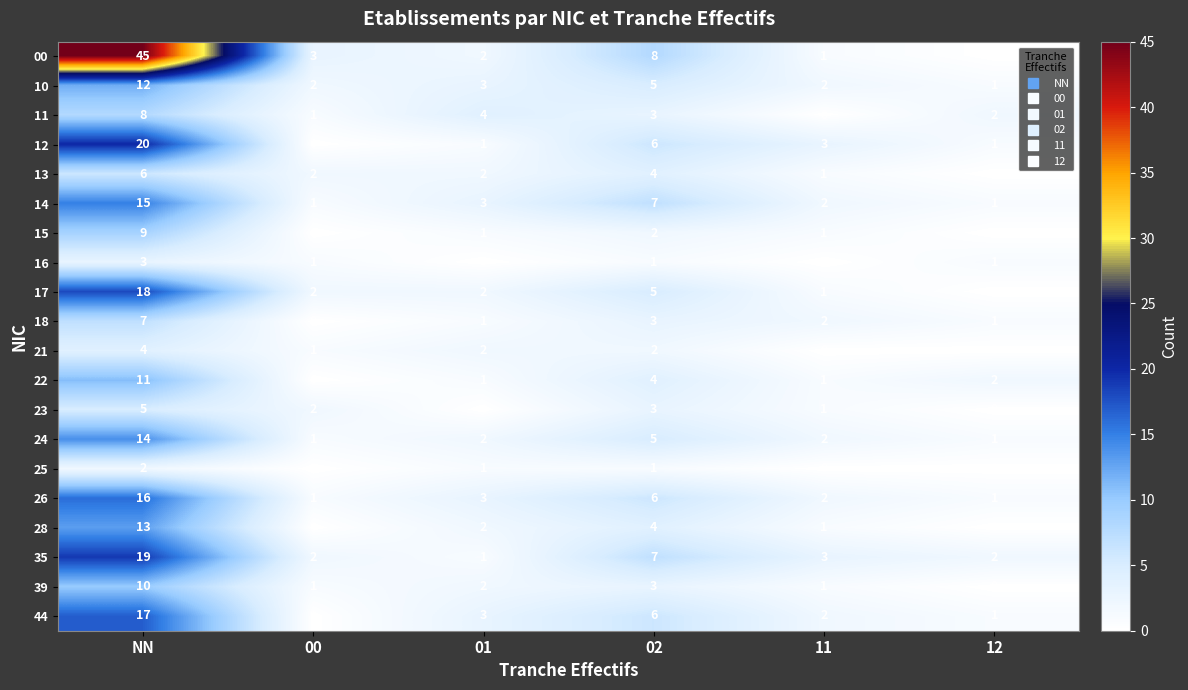

The value of 00 at 00 is 1. True or false?

False